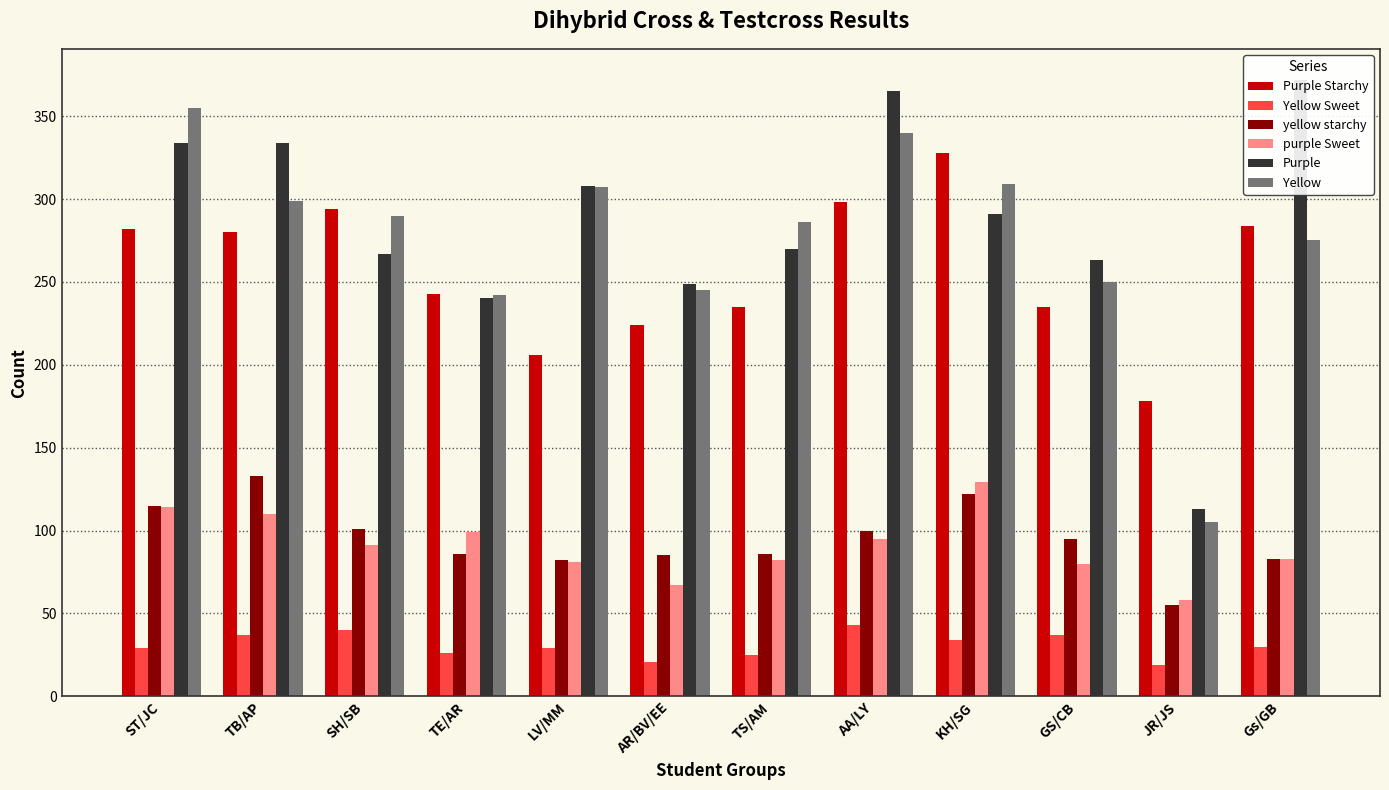

Between TB/AP and KH/SG, which is larger?

KH/SG